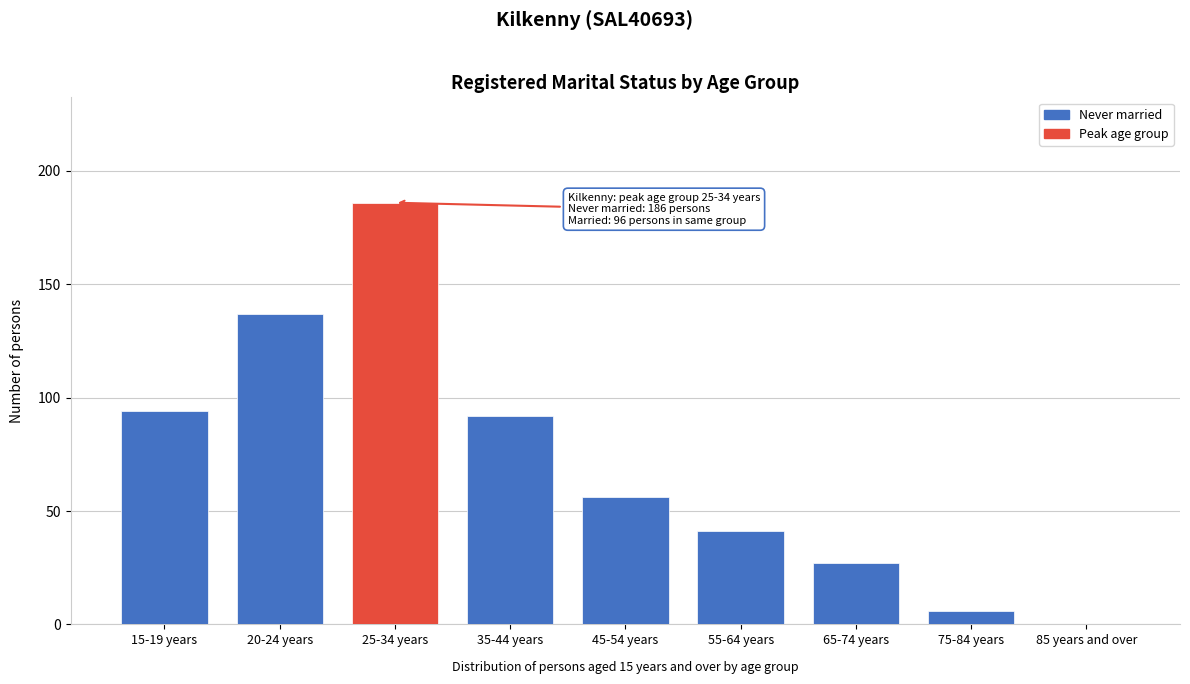

Reading right to left, list all the values displayed in this chart.

85 years and over=0	75-84 years=6	65-74 years=27	55-64 years=41	45-54 years=56	35-44 years=92	25-34 years=186	20-24 years=137	15-19 years=94